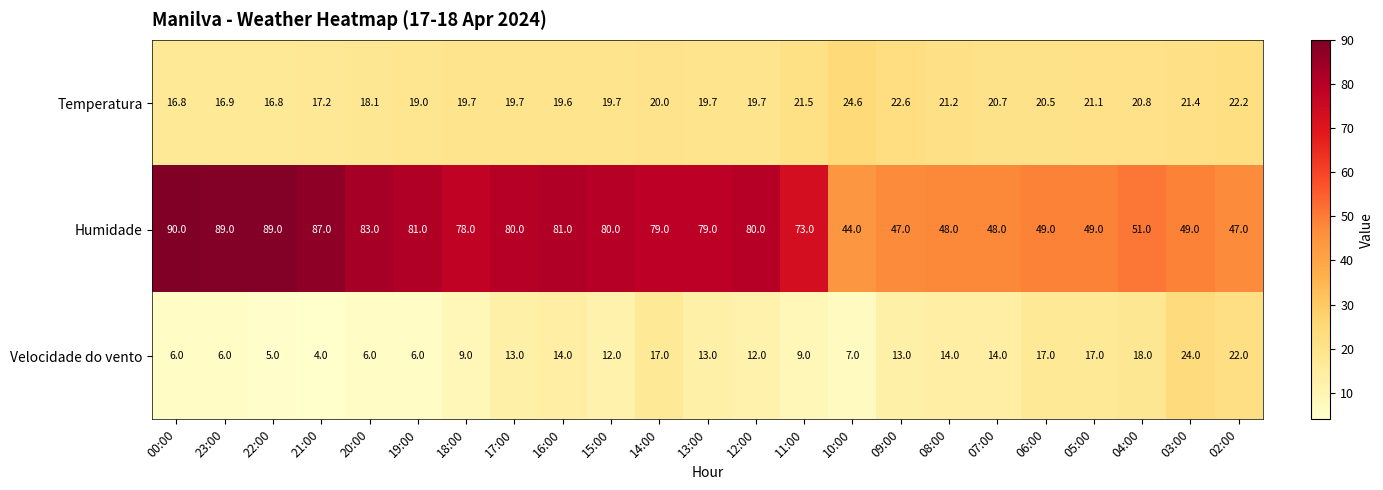

What is the total value across all series at 19:00?

106.0